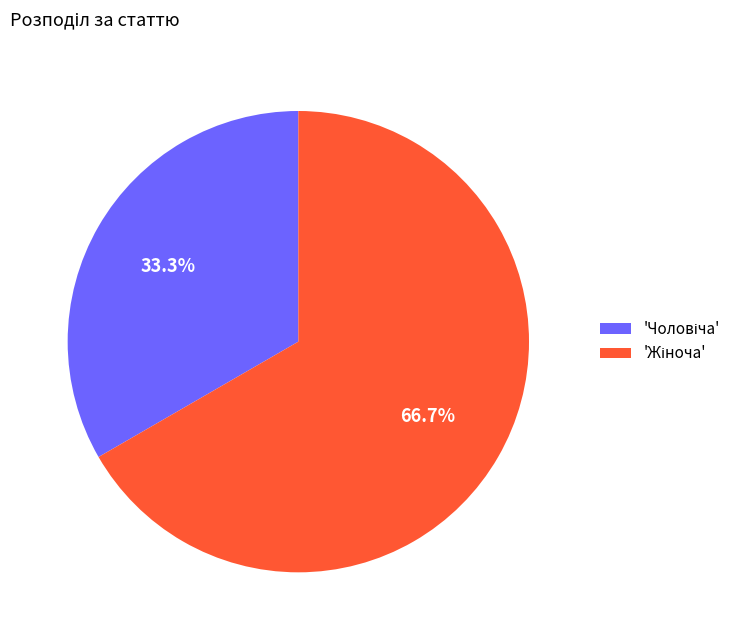

Is there any slice that represents more than half of the pie?

Yes